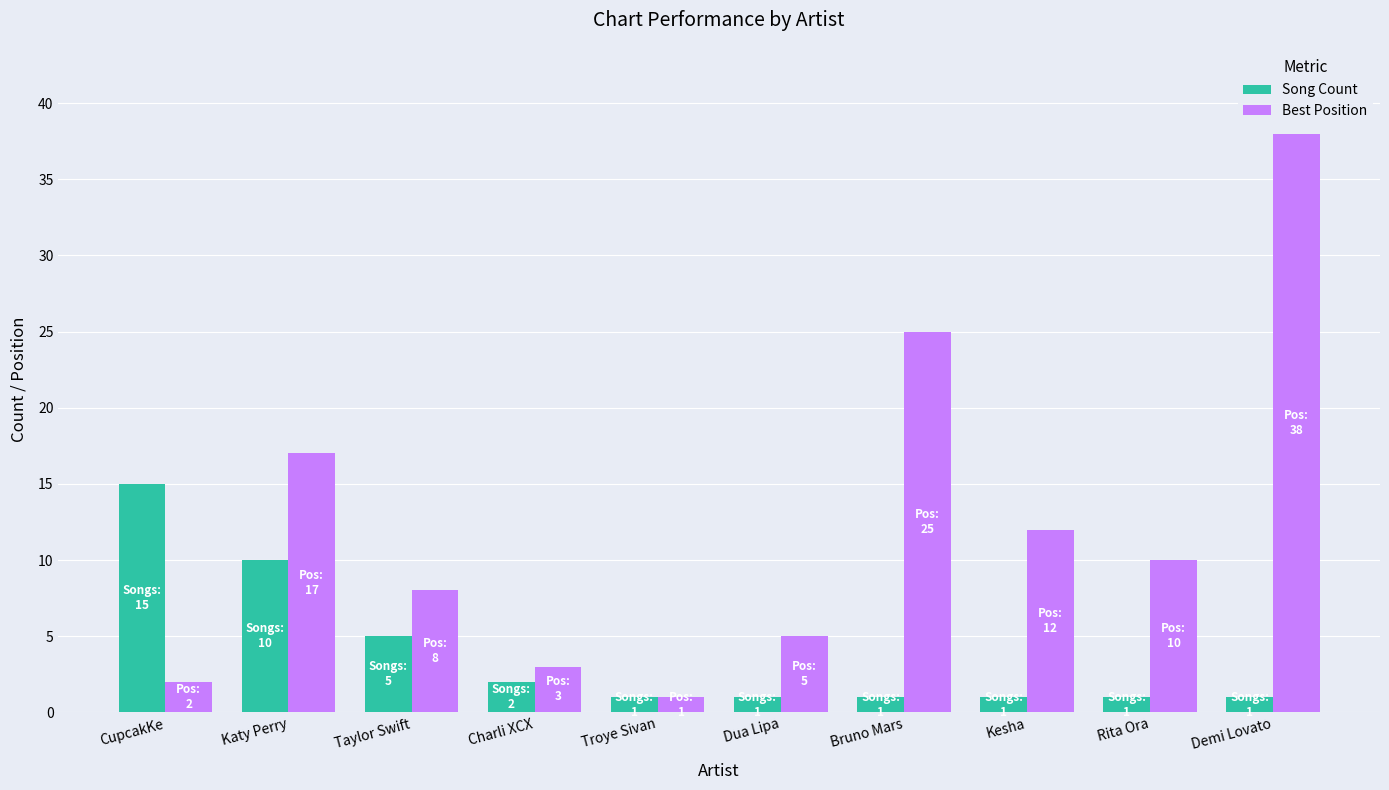

Where does the Best Position series first go above 10?

Katy Perry